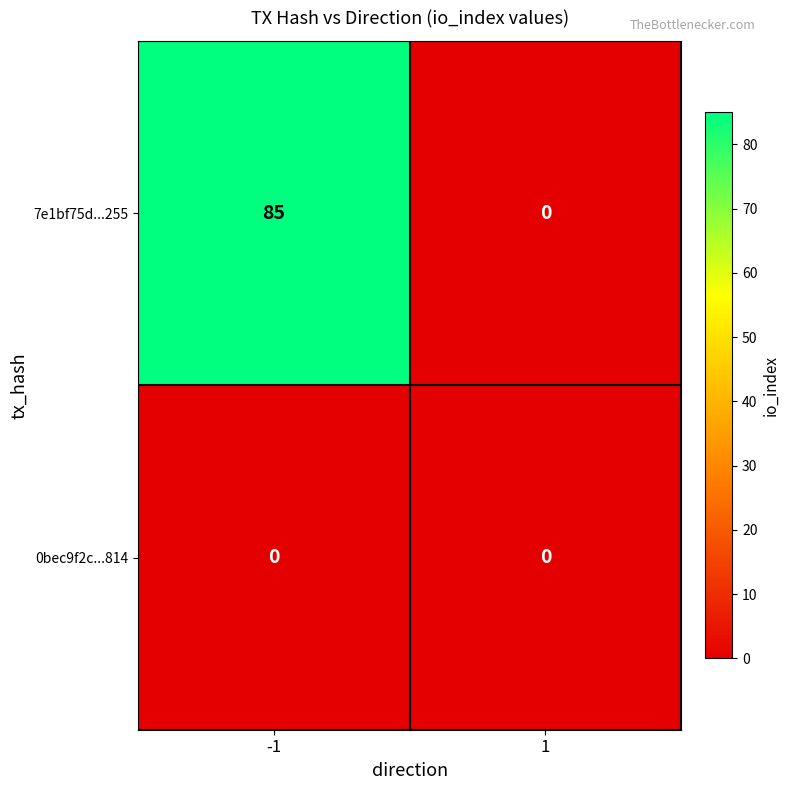

Is it true that 0bec9f2c...814 equals 0 at 1?

True